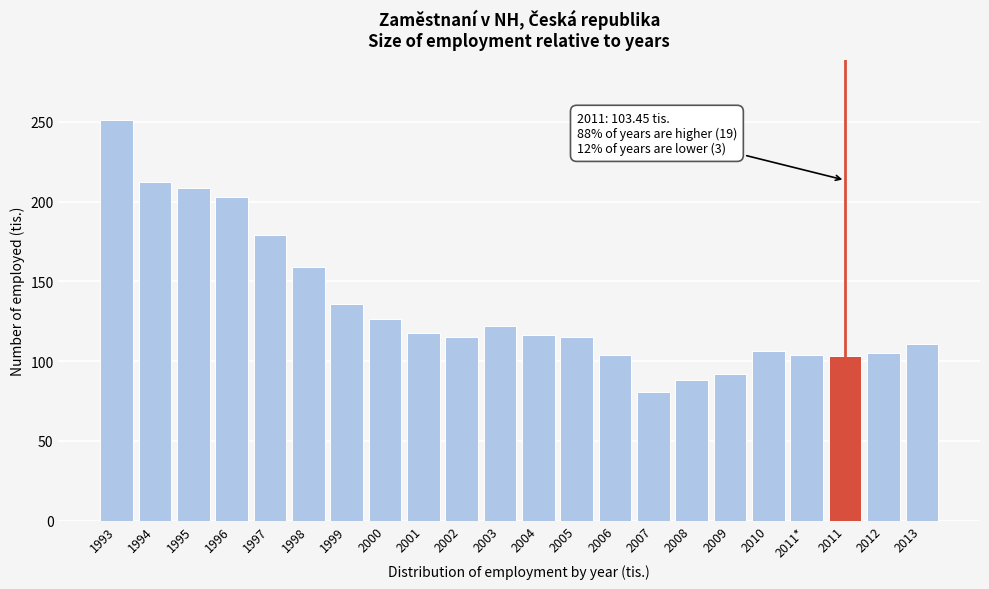

What is the average value?

134.3